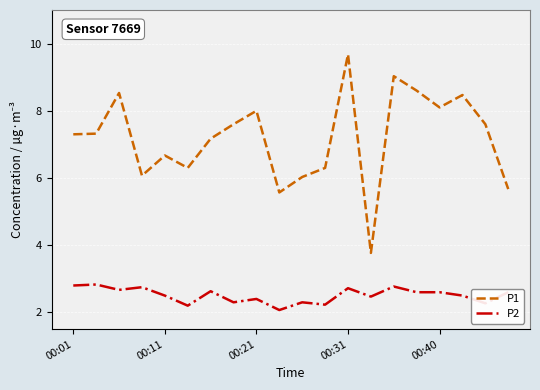

What is the difference between the maximum and minimum values in the P1 series?

5.9